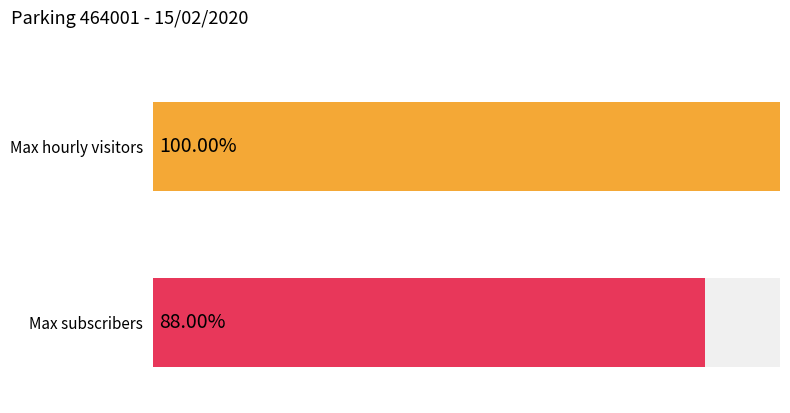

List the series in order of their peak value, lowest first.

NB_ABONNE, NB_HORAIRE